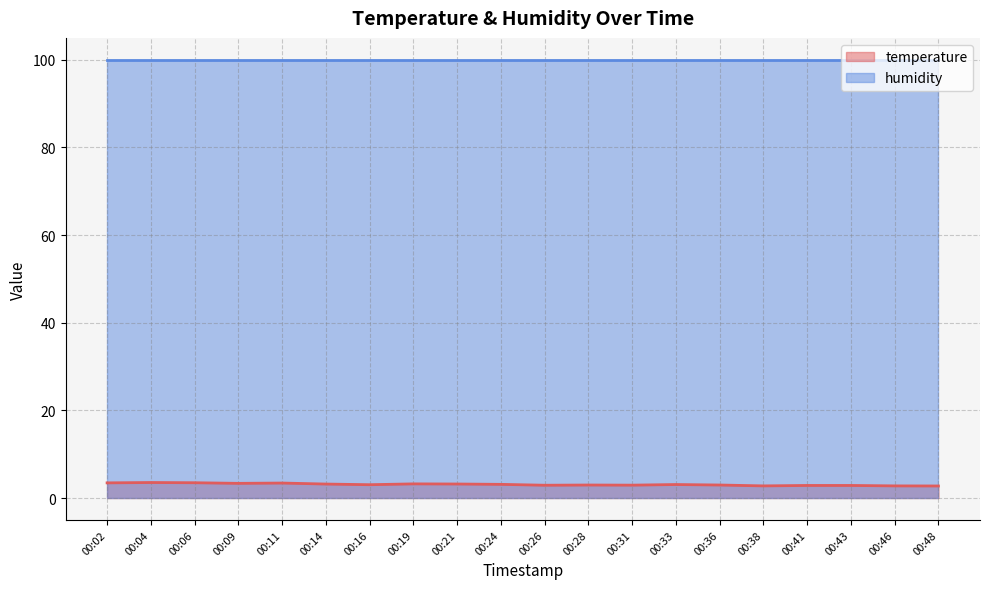

List the labels in order of value, largest first.

00:04, 00:06, 00:02, 00:11, 00:09, 00:19, 00:21, 00:14, 00:24, 00:33, 00:16, 00:28, 00:36, 00:31, 00:26, 00:41, 00:43, 00:38, 00:46, 00:48